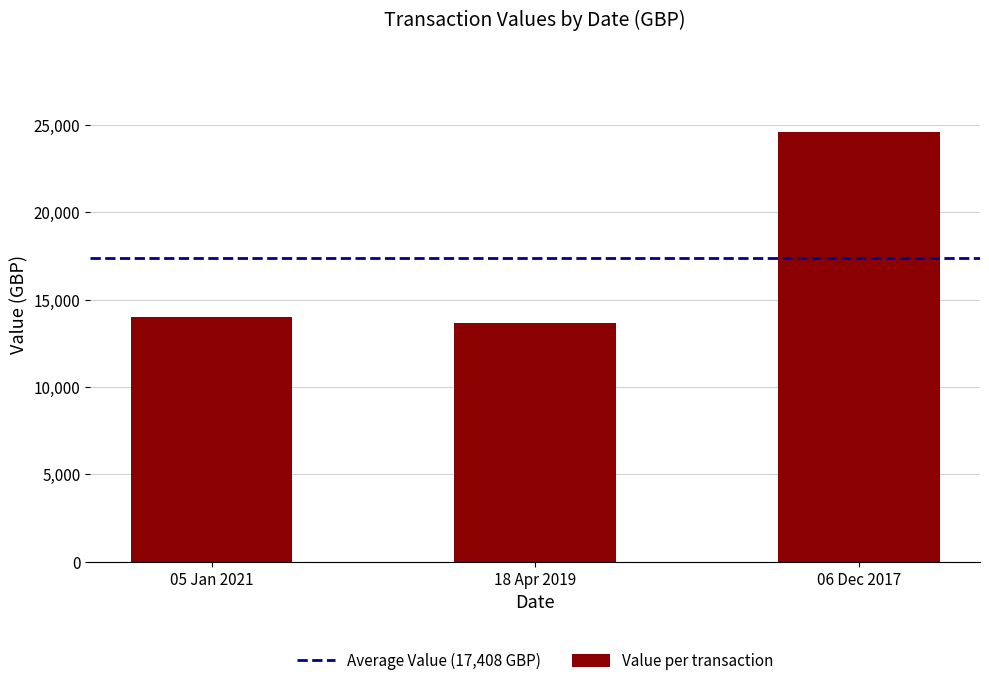

Rank the categories by value from lowest to highest.

18 Apr 2019, 05 Jan 2021, 06 Dec 2017